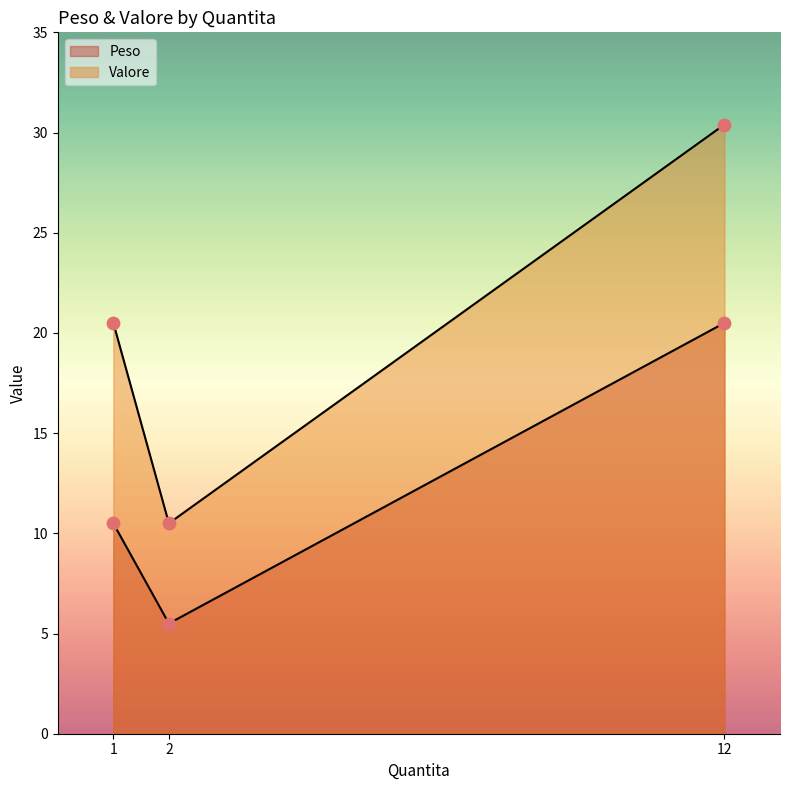

Which series has the largest Y range (max minus min)?

Valore